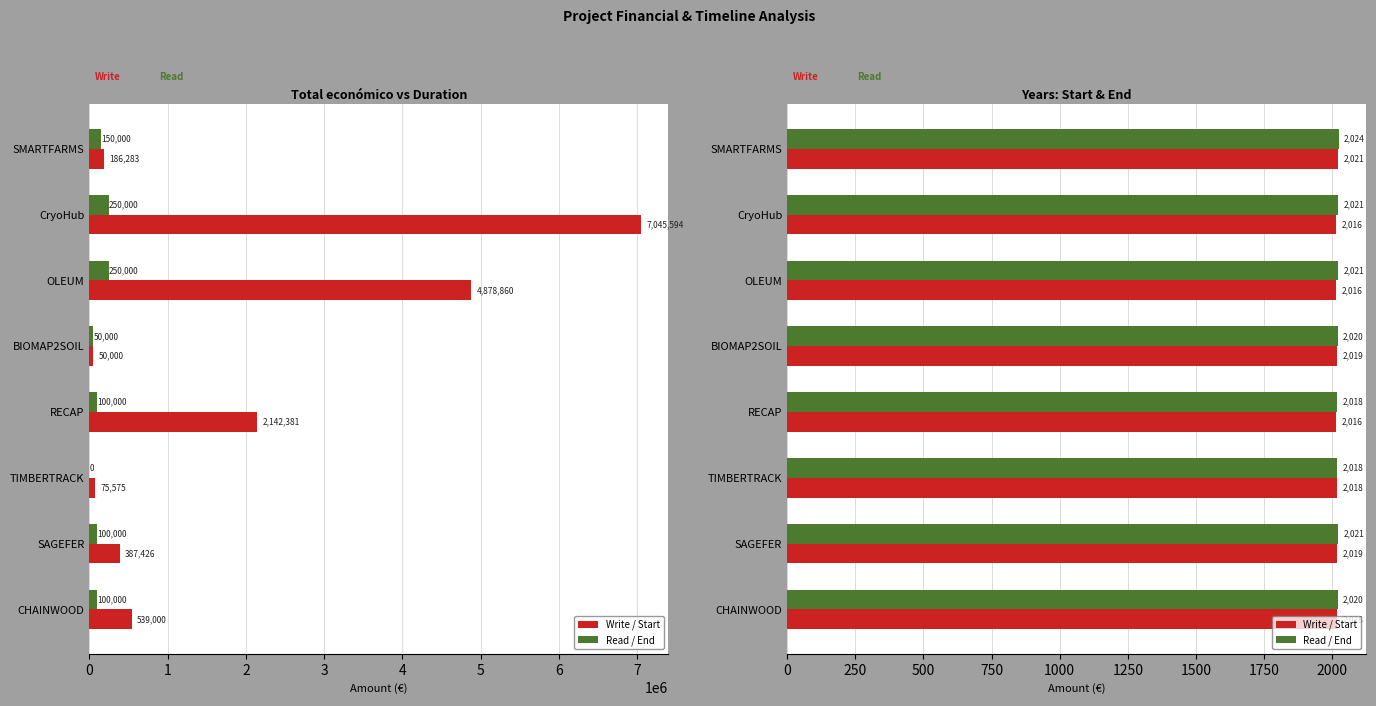

How many categories are shown in the chart?

8